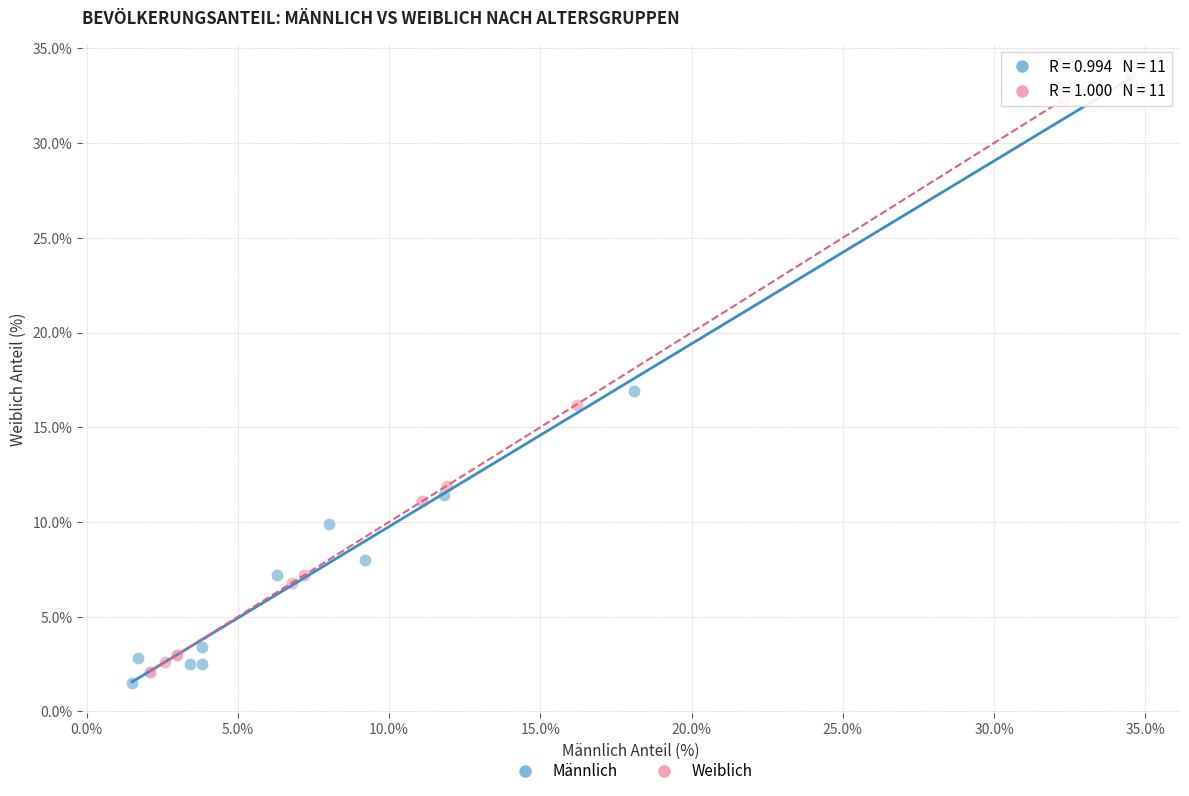

Which series has the largest Y range (max minus min)?

Männlich